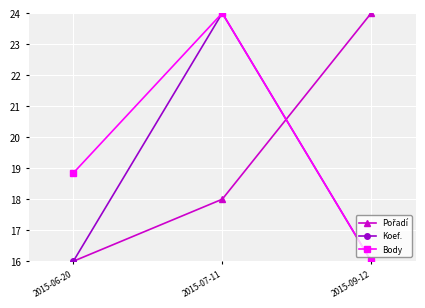

How many categories are shown in the chart?

3